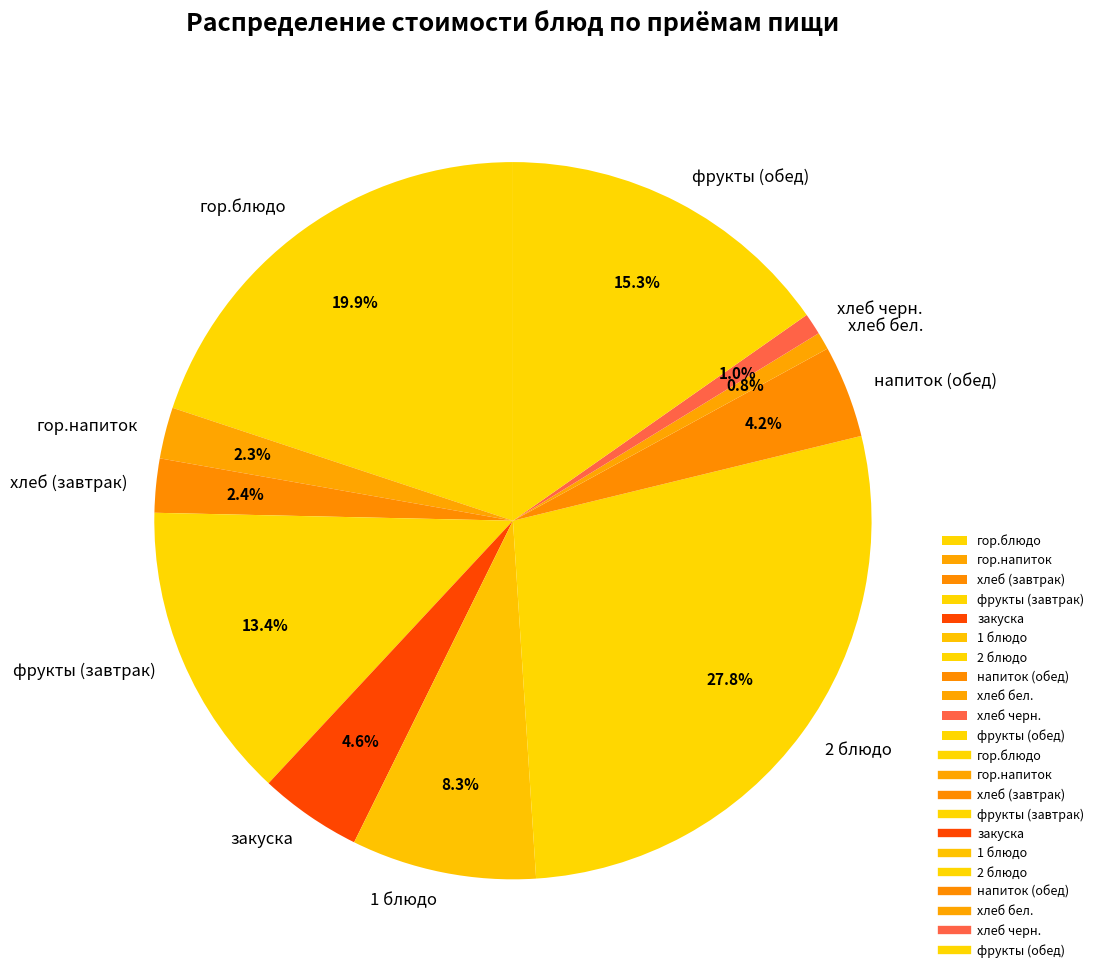

What is the ratio of the value at гор.блюдо to the value at 1 блюдо?

2.4